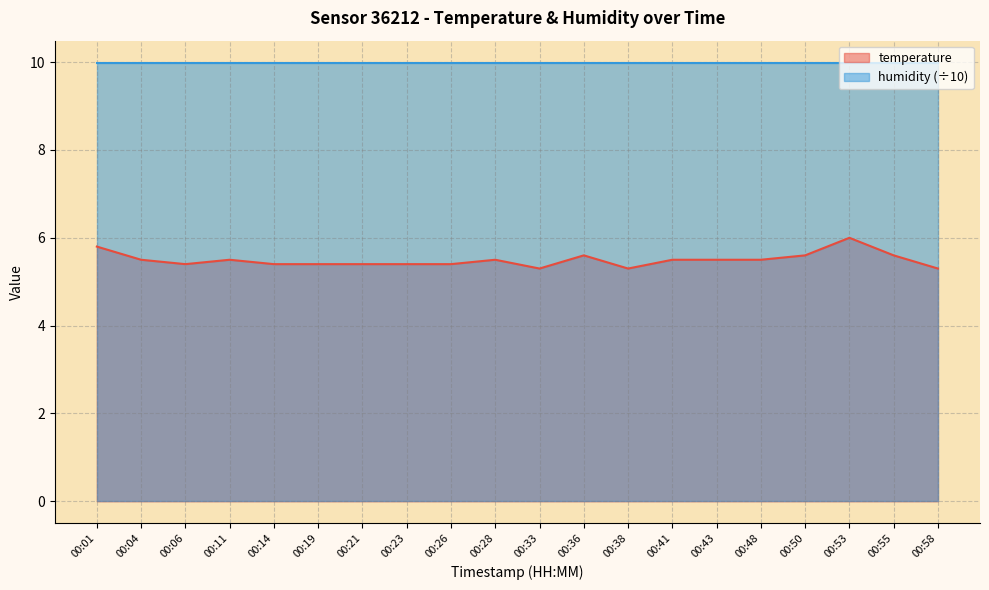

How many lines are shown in the chart?

2